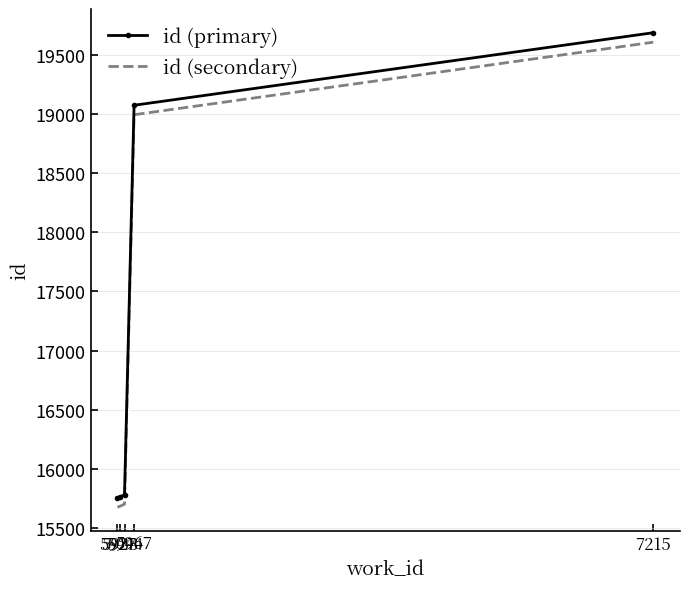

Is the value of id (secondary) at 5967 greater than the value of id (primary) at 5927?

Yes